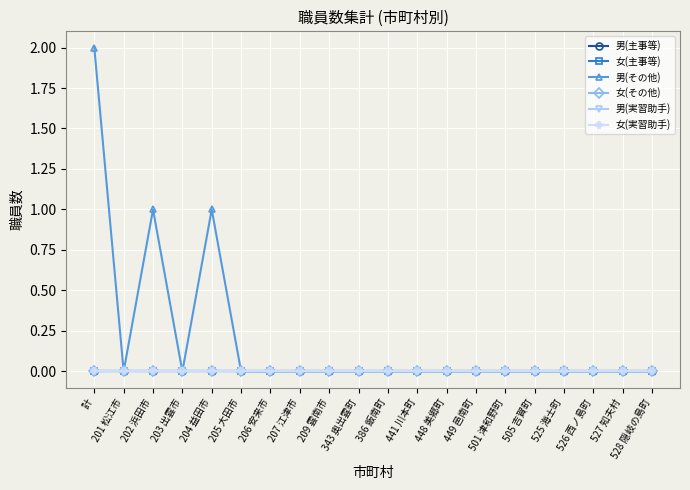

Does the chart have visible grid lines?

Yes